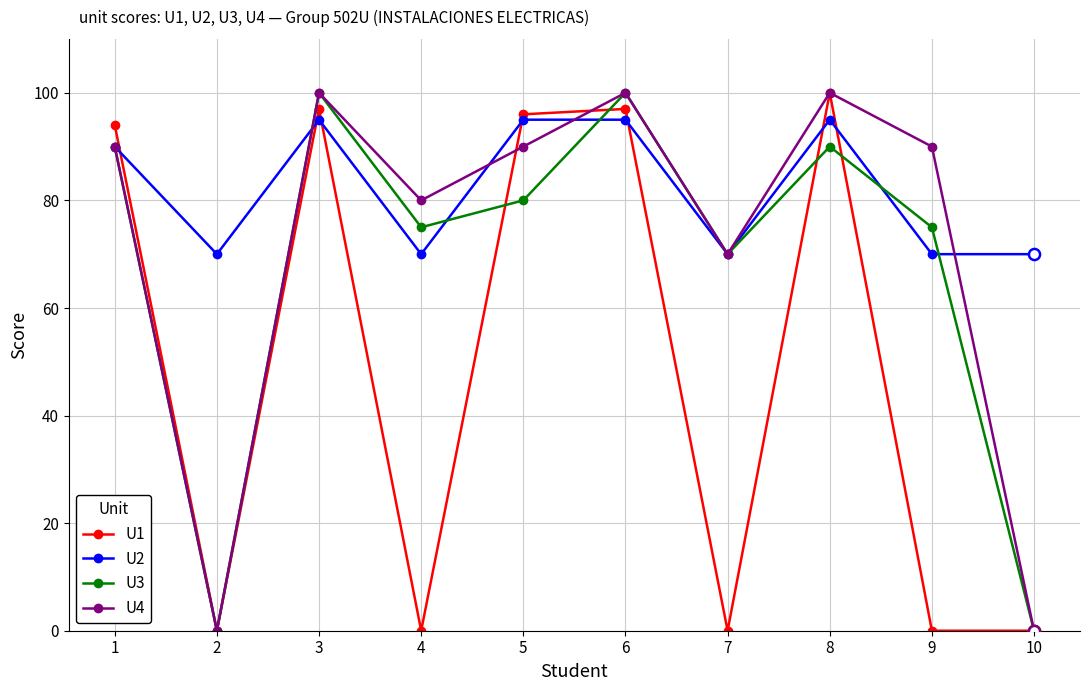

What is the difference between the highest and lowest values at 10?

70